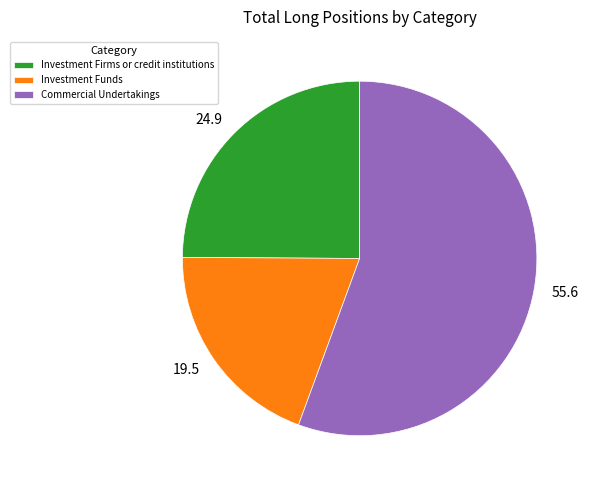

Does any single category account for the majority?

Yes